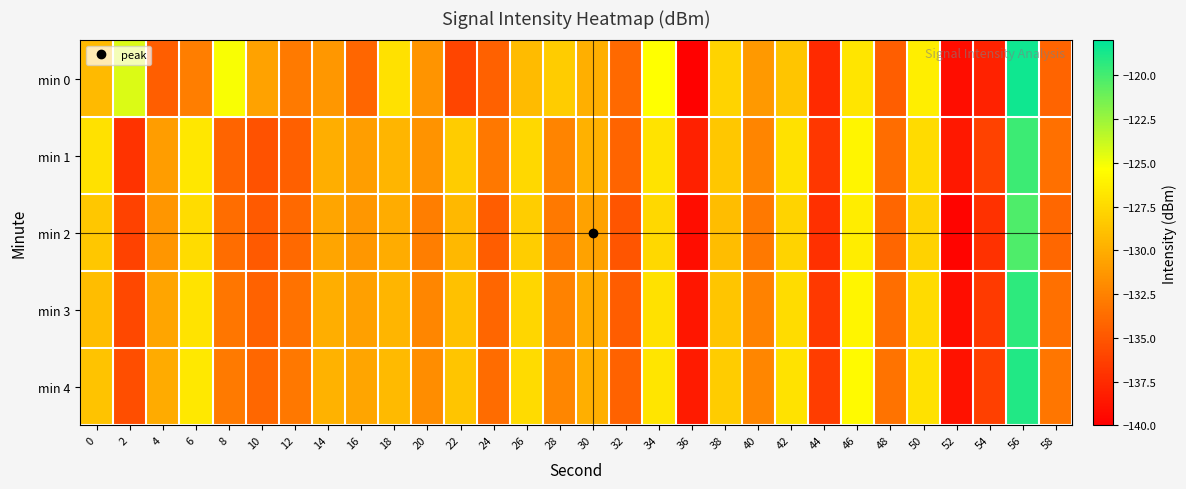

What is the smallest value displayed?

-139.9